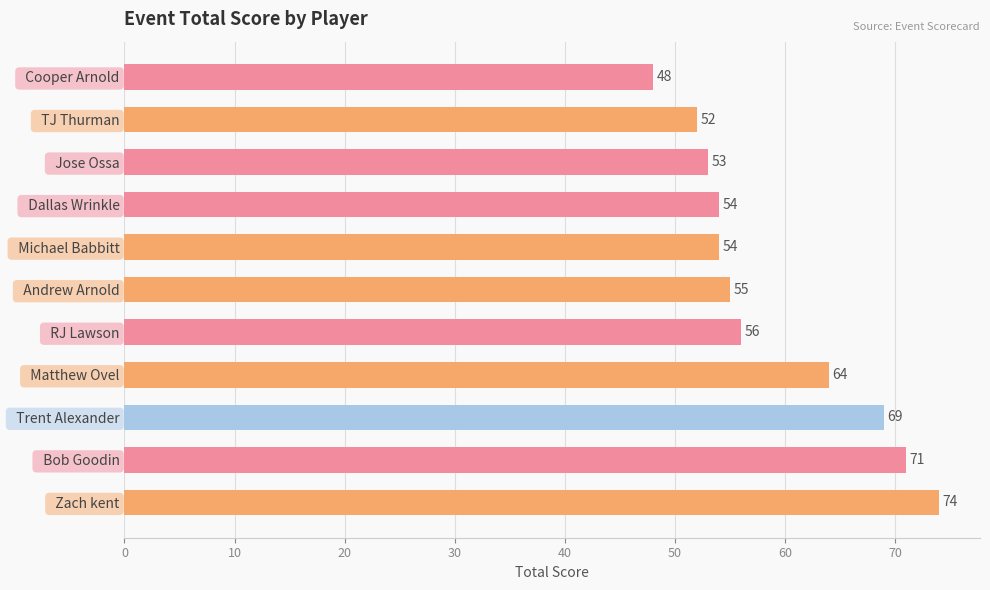

Which has a higher value,   Bob Goodin or   Jose Ossa?

  Bob Goodin